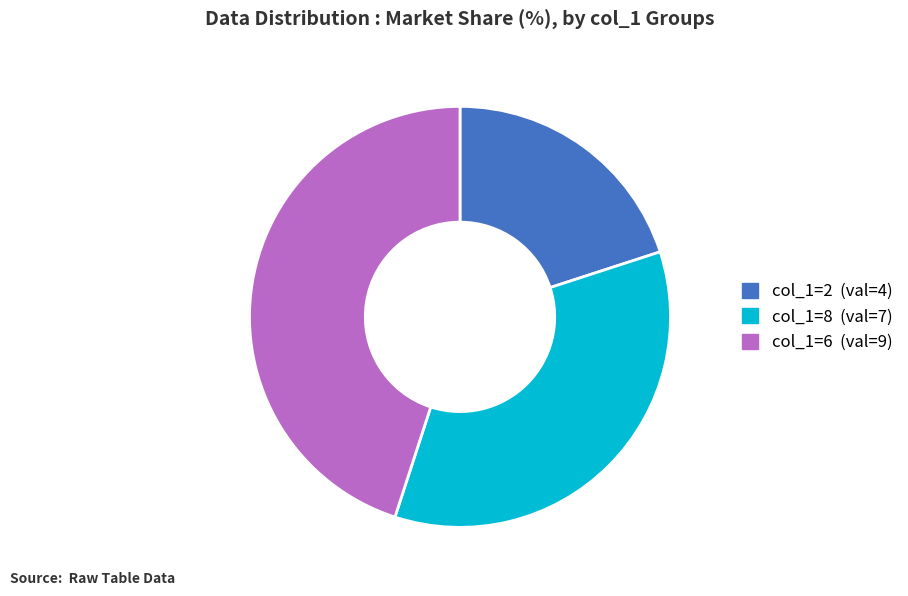

Does any single category account for the majority?

No